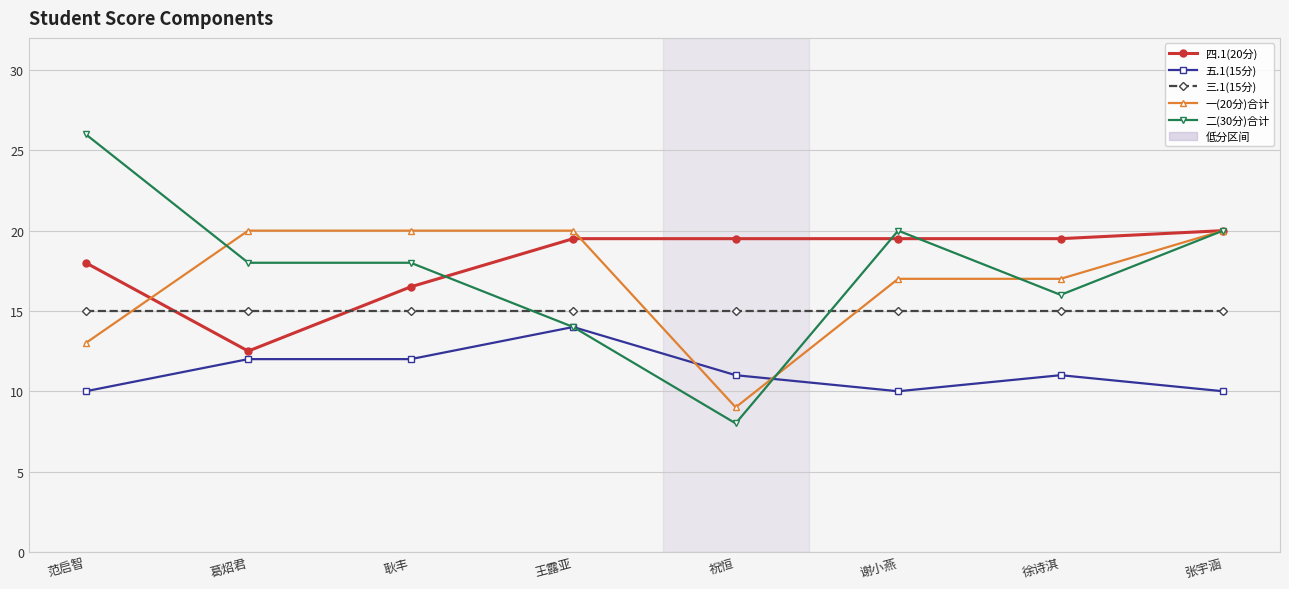

Is the value of 一(20分)合计 at 王露亚 greater than the value of 五.1(15分) at 耿丰?

Yes